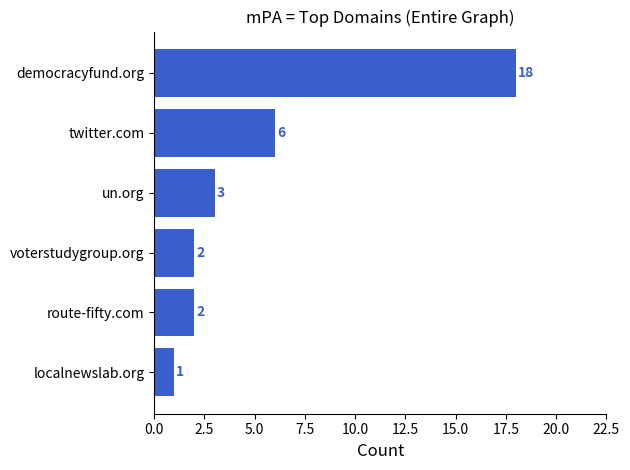

True or false: the data shows 1 at localnewslab.org.

True